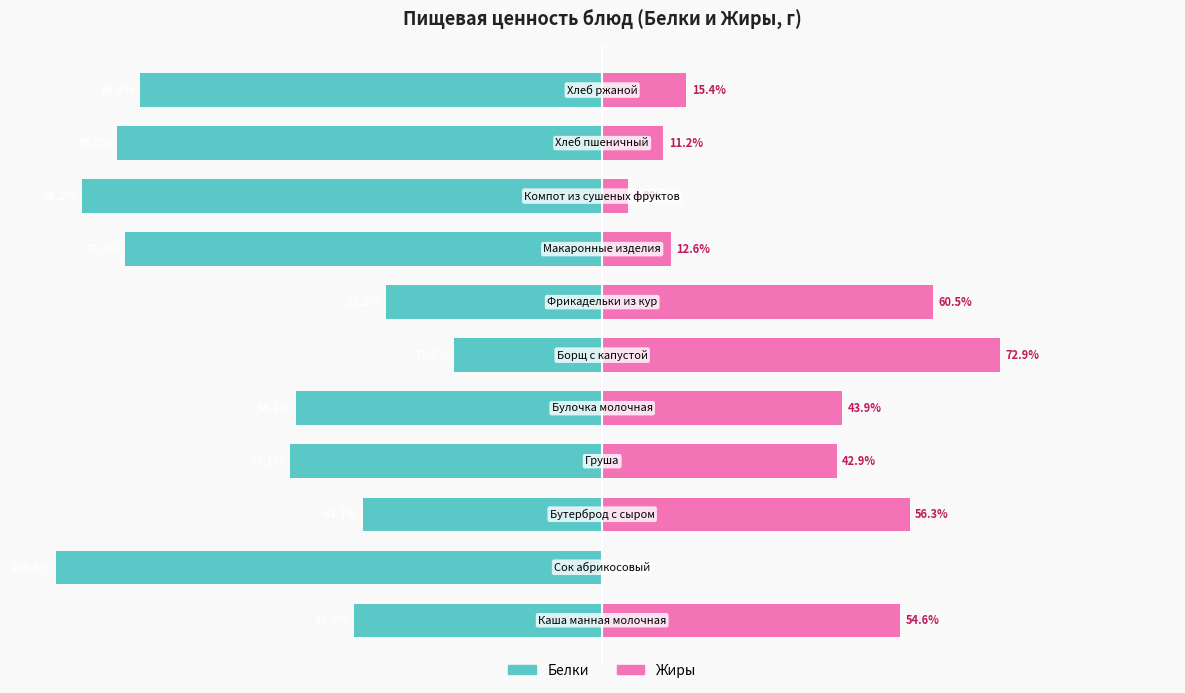

Reading left to right, extract all data points from this chart.

Белки: -45.4	-100.0	-43.7	-57.1	-56.1	-27.1	-39.5	-87.4	-95.2	-88.8	-84.6
Жиры: 54.6	0.0	56.3	42.9	43.9	72.9	60.5	12.6	4.8	11.2	15.4